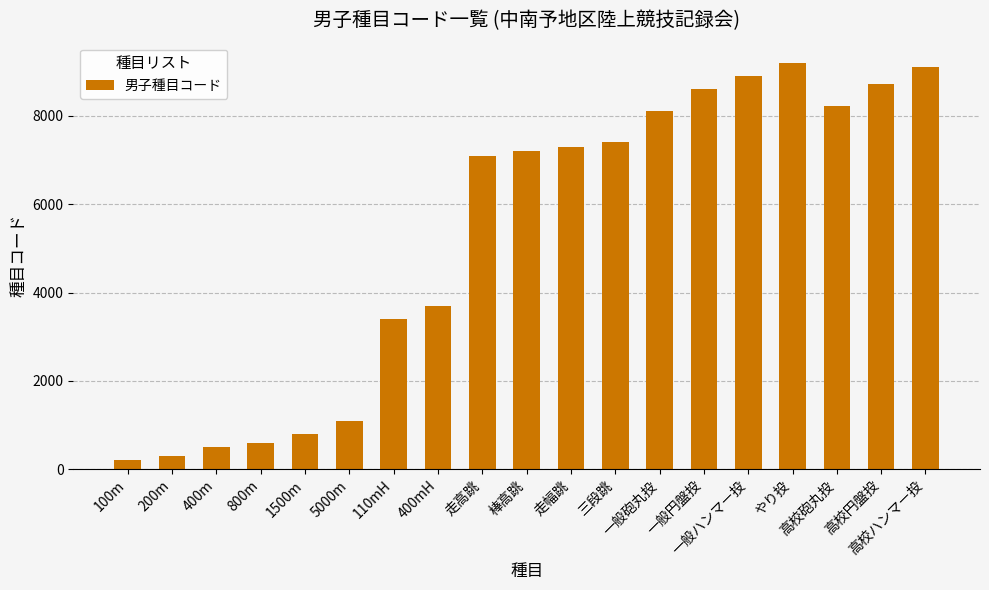

Does the chart contain stacked bars?

No